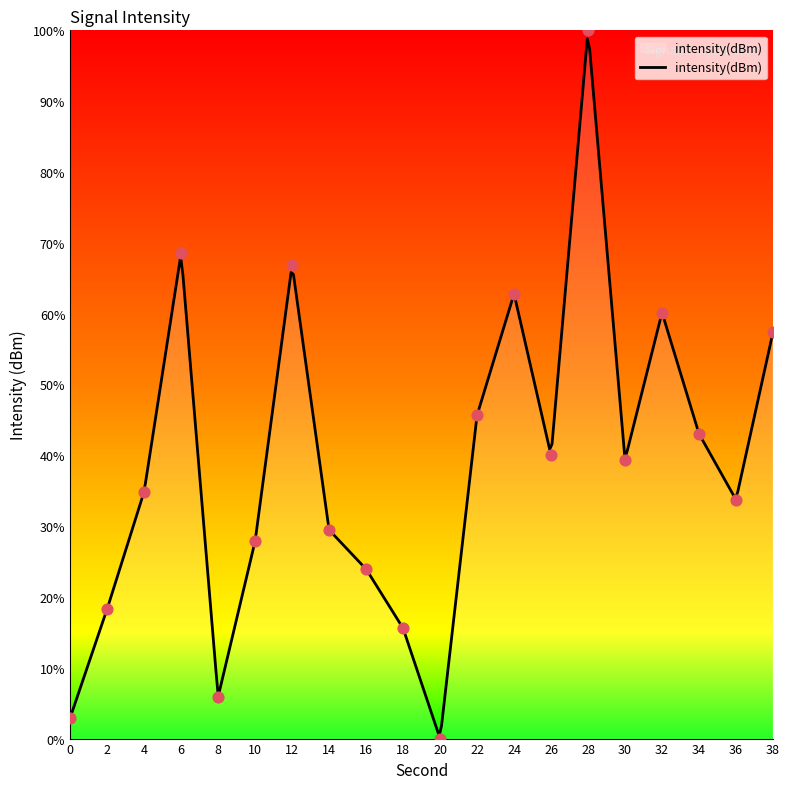

What is the change in value from 4 to 16?

-10.9